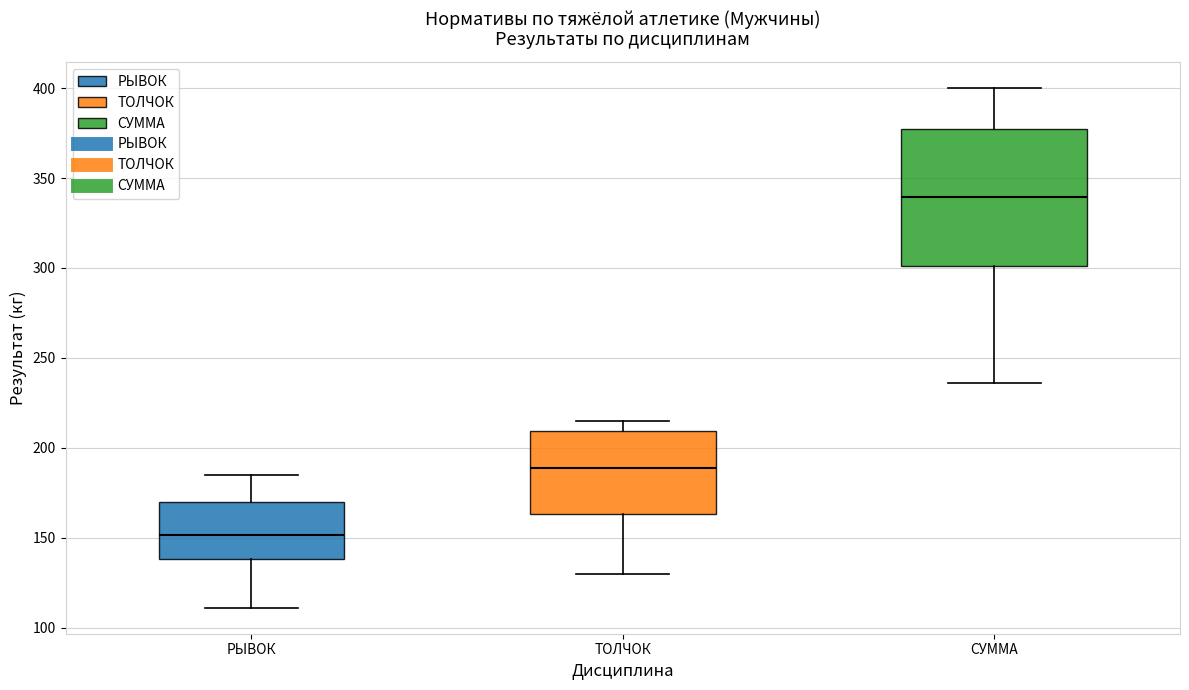

Reading left to right, transcribe this box plot: for each box, give where its median line is, the range the box spans, and where its two whiskers end, as read against the y-axis. The values are not printed on the chart, so give them approximately, as read against the axis.

РЫВОК: median 150, box 140 to 170, whiskers 110 to 185
ТОЛЧОК: median 190, box 165 to 210, whiskers 130 to 215
СУММА: median 340, box 300 to 375, whiskers 235 to 400